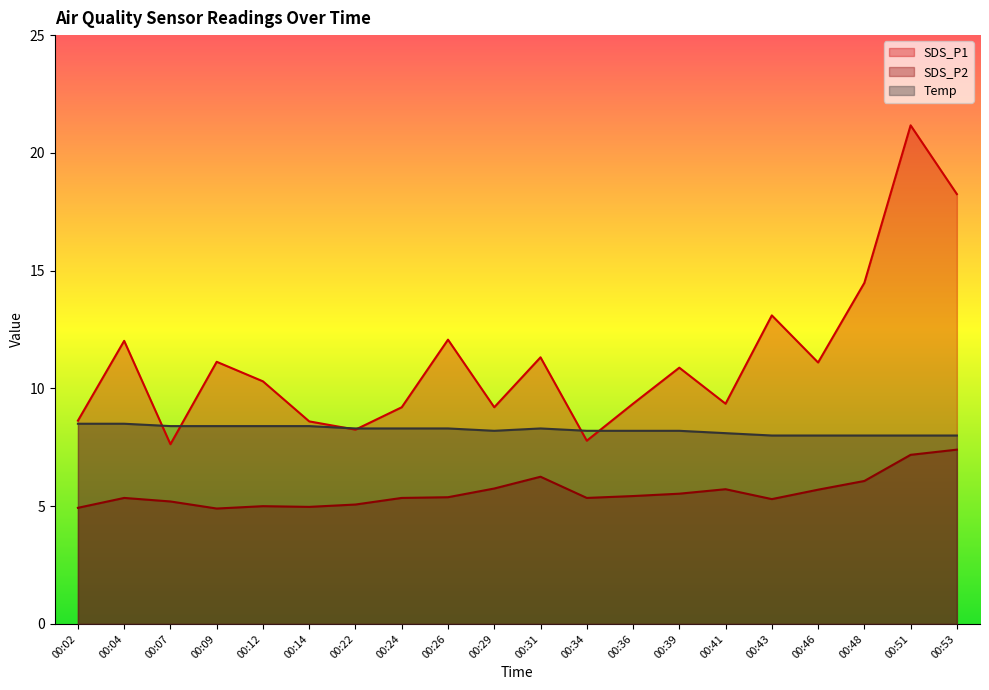

At which category is the sum across all series the highest?

00:51